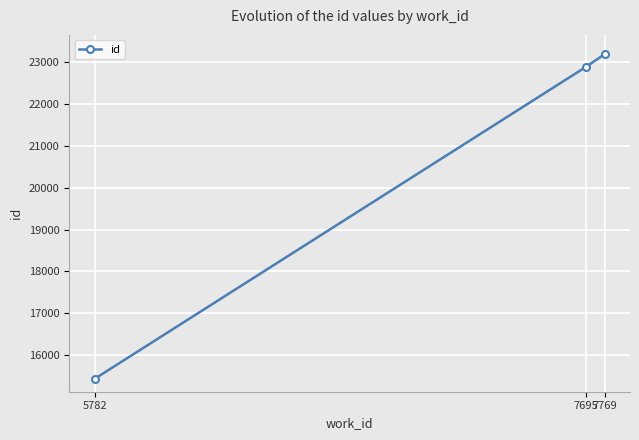

Is this an area chart (filled region under the line)?

No